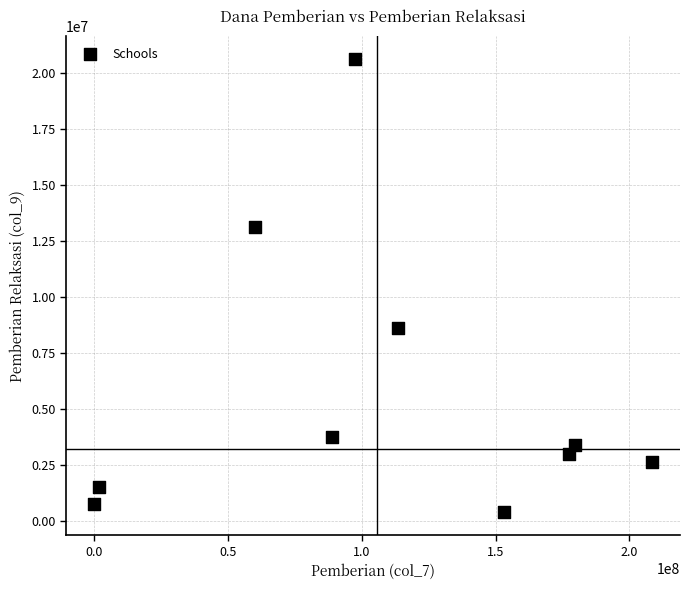

What is the range of X values (max minus min)?

208500000